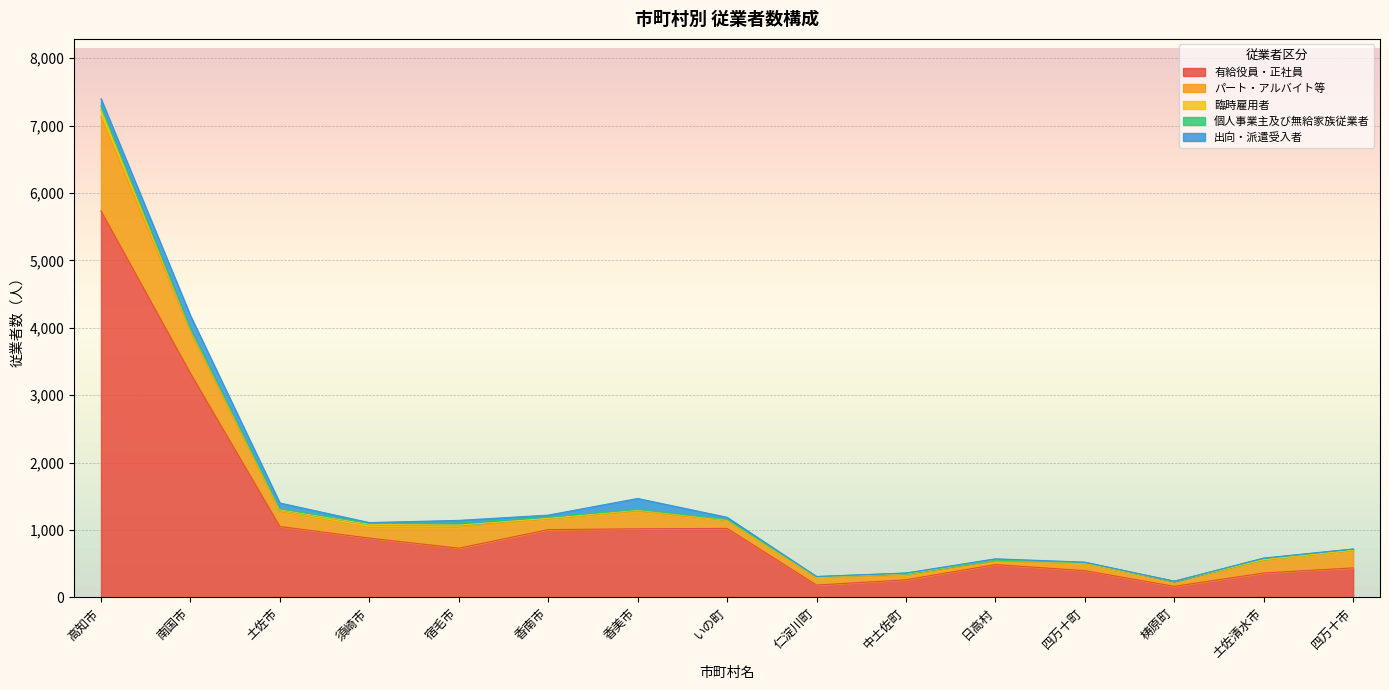

Reading left to right, what are all the values shown in this chart?

有給役員・正社員: 5734	3324	1051	879	729	1005	1017	1023	182	260	486	396	163	361	437
パート・アルバイト等: 1401	618	218	160	311	159	257	118	110	57	44	101	75	195	254
臨時雇用者: 98	35	32	45	32	8	20	7	9	33	20	10	1	3	11
個人事業主及び無給家族従業者: 62	9	13	17	29	20	10	8	7	9	1	10	0	19	14
出向・派遣受入者: 105	196	86	8	41	28	163	32	1	2	21	5	0	5	1